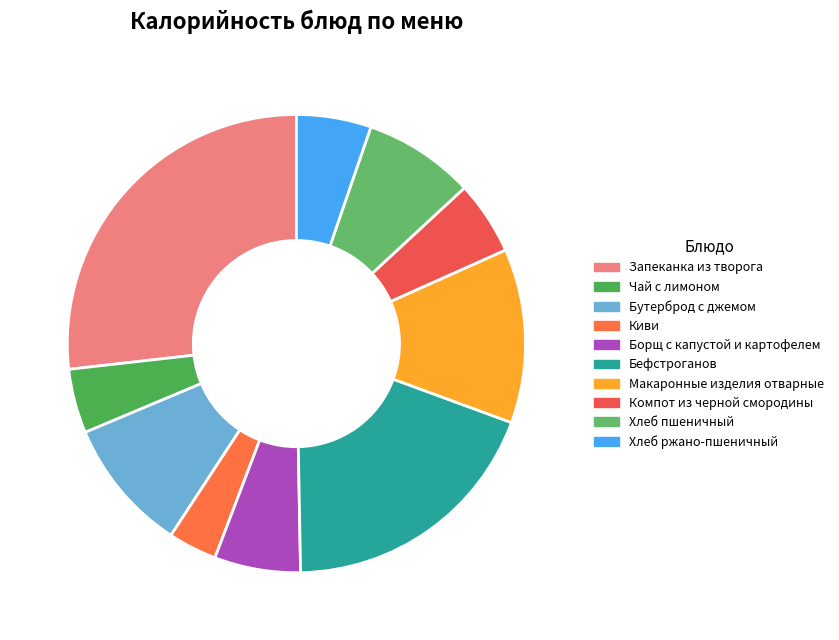

Count the number of slices in the pie.

10